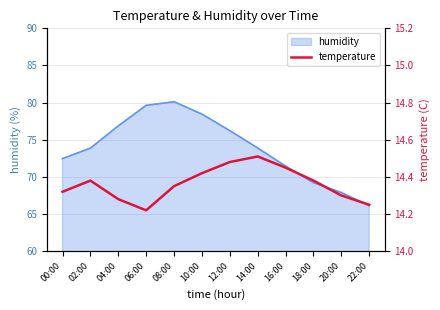

Reading left to right, what are all the values shown in this chart?

00:00=14.3	02:00=14.4	04:00=14.3	06:00=14.2	08:00=14.3	10:00=14.4	12:00=14.5	14:00=14.5	16:00=14.4	18:00=14.4	20:00=14.3	22:00=14.2